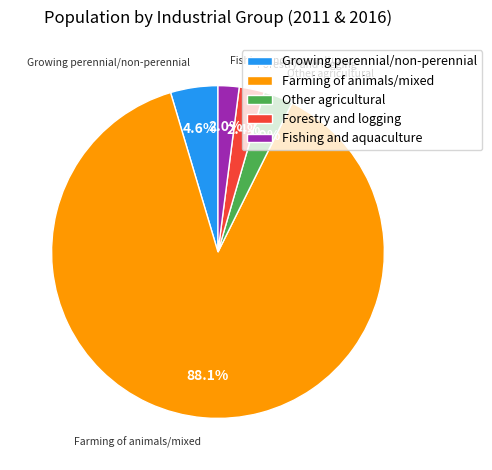

Which category accounts for the majority?

Farming of animals/mixed